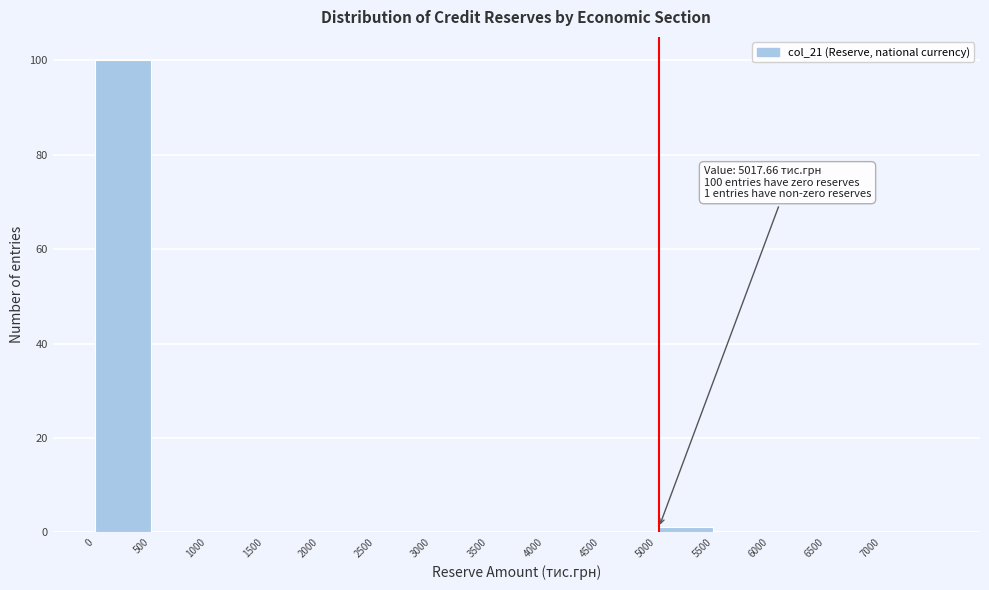

Over which range of the x-axis is the bar tallest?

0 to 500